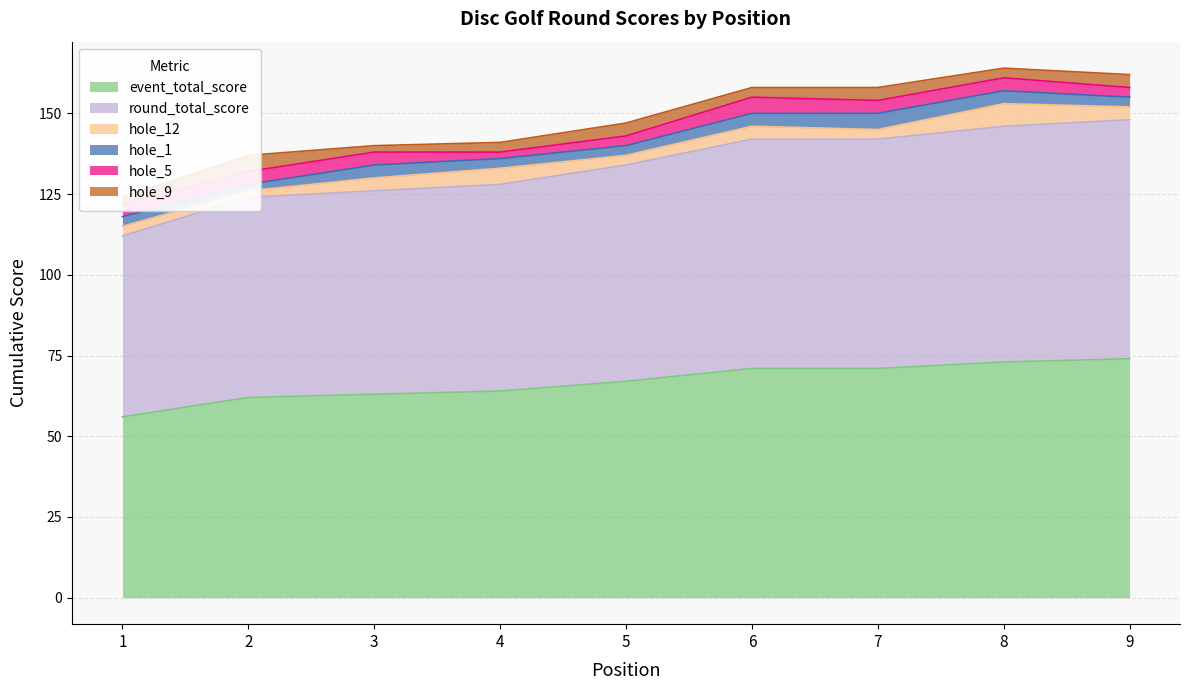

Which series has the largest total across all categories?

event_total_score